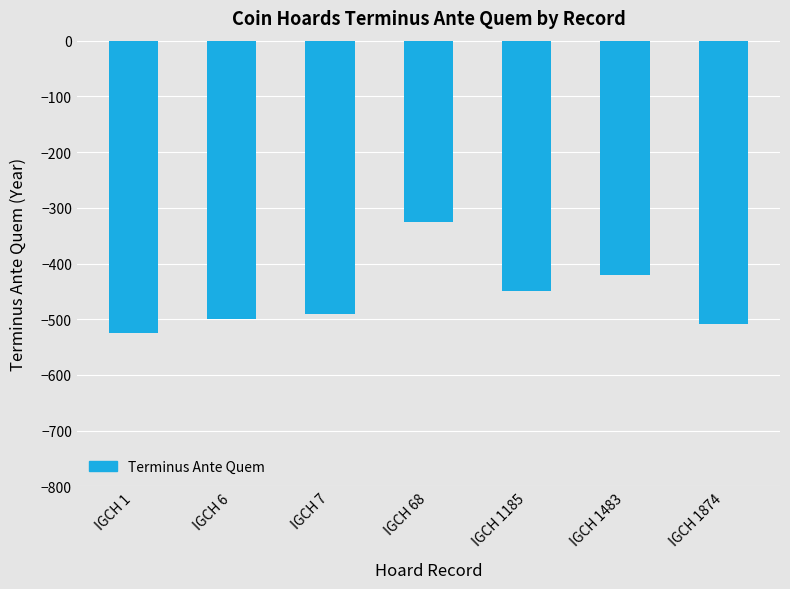

Is it true that the value at IGCH 1185 is -450?

True